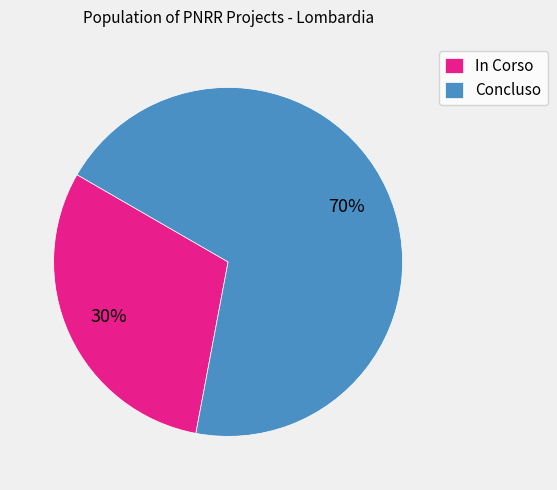

The In Corso slice represents 30% of the pie. True or false?

True